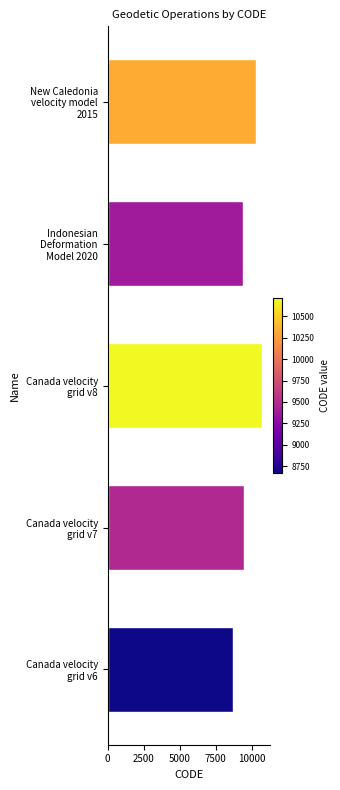

Rank the categories by value from lowest to highest.

Canada velocity
grid v6, Indonesian
Deformation
Model 2020, Canada velocity
grid v7, New Caledonia
velocity model
2015, Canada velocity
grid v8